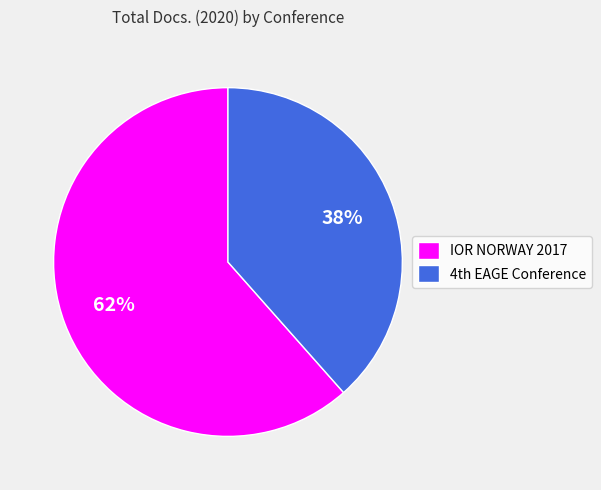

Which category has the biggest portion of the pie?

IOR NORWAY 2017